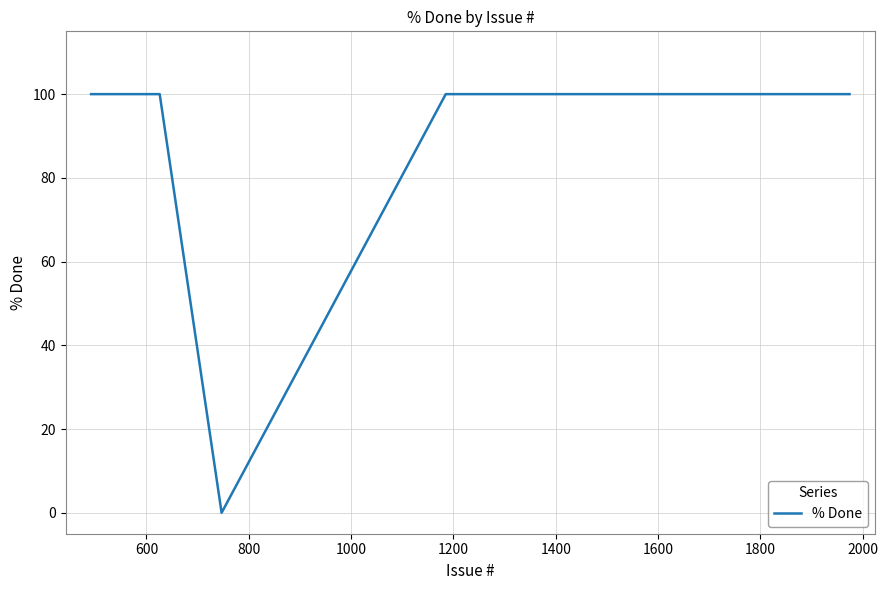

True or false: there are more than 2 points higher than both neighbors.

False